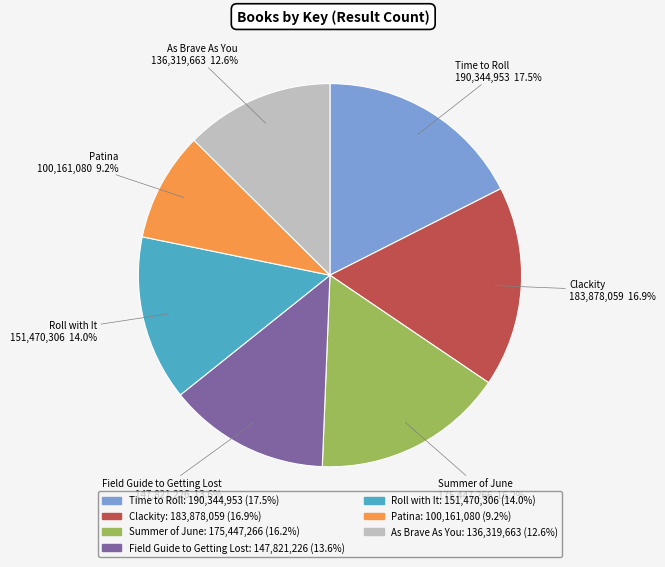

Approximately how many times larger is the value at Patina compared to As Brave As You?

0.7